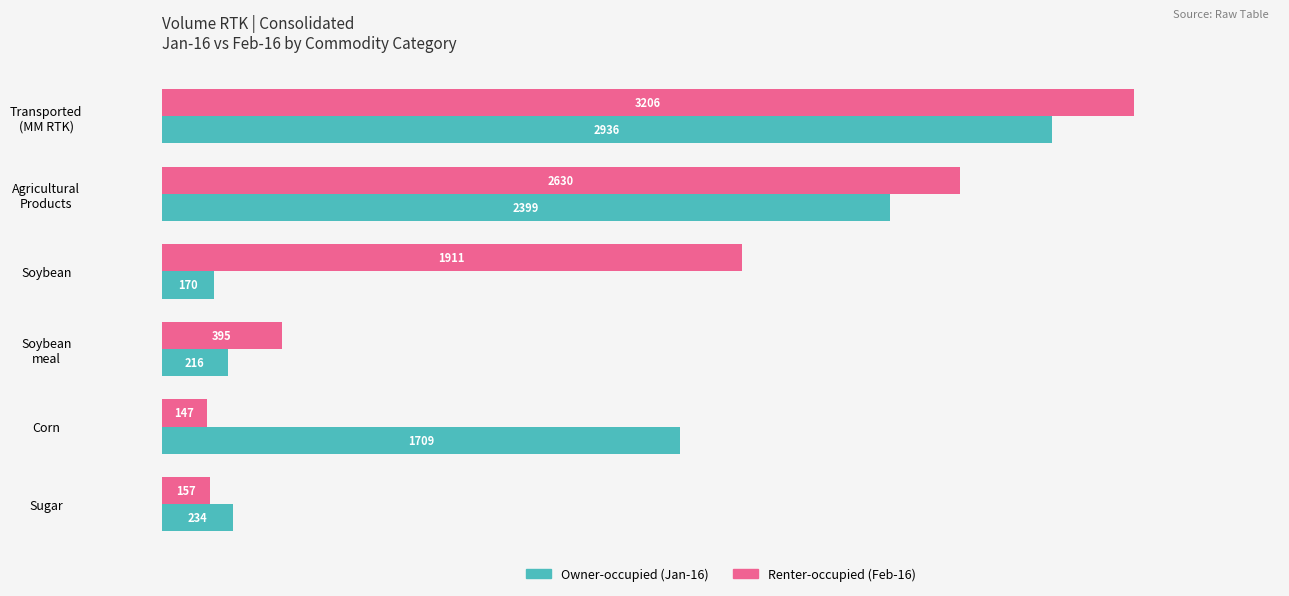

What is the smallest value displayed?

147.1